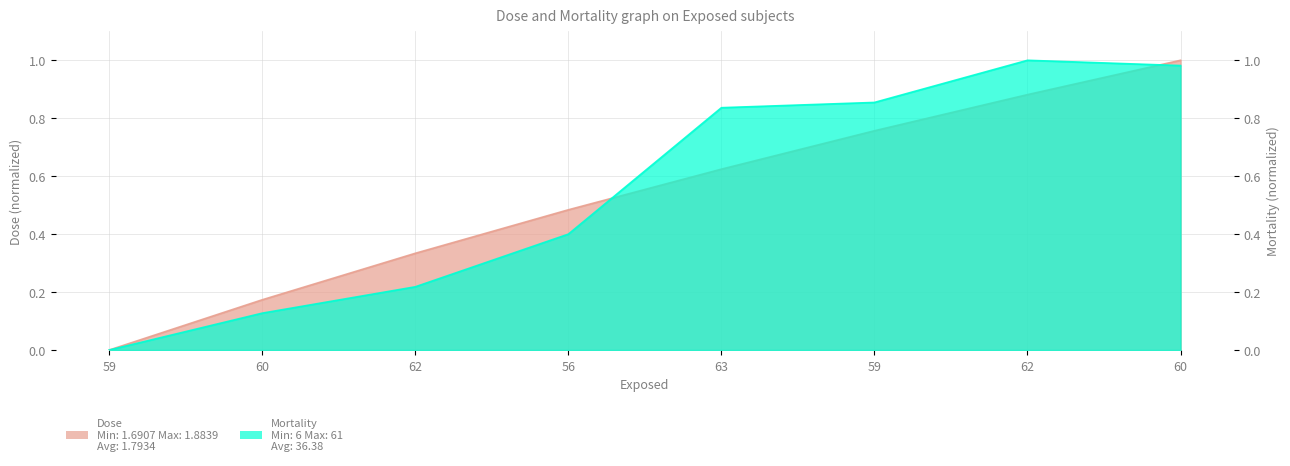

Count the number of categories in the chart.

8